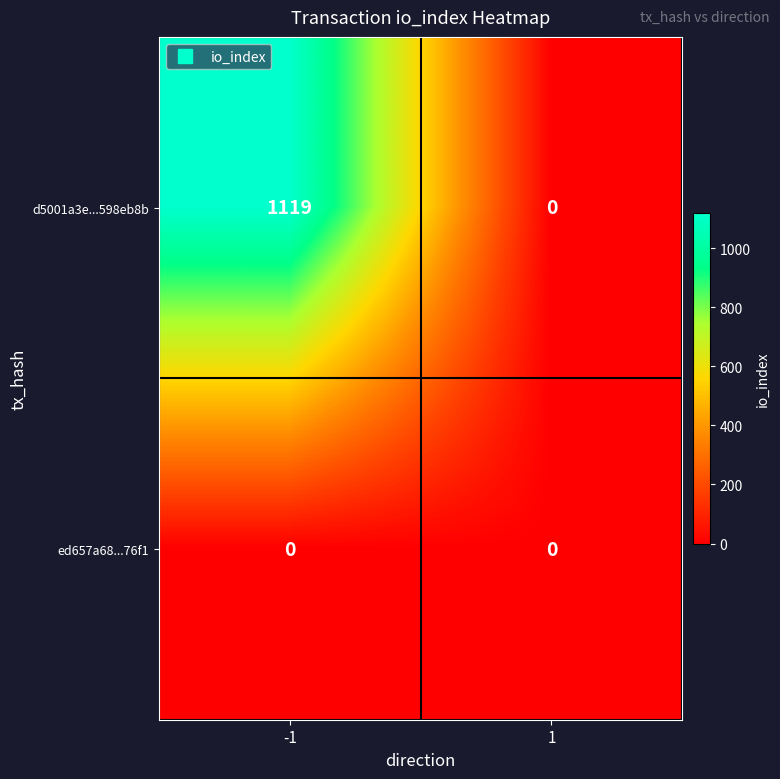

Rank the series by their maximum value, from lowest to highest.

ed657a68...76f1, d5001a3e...598eb8b